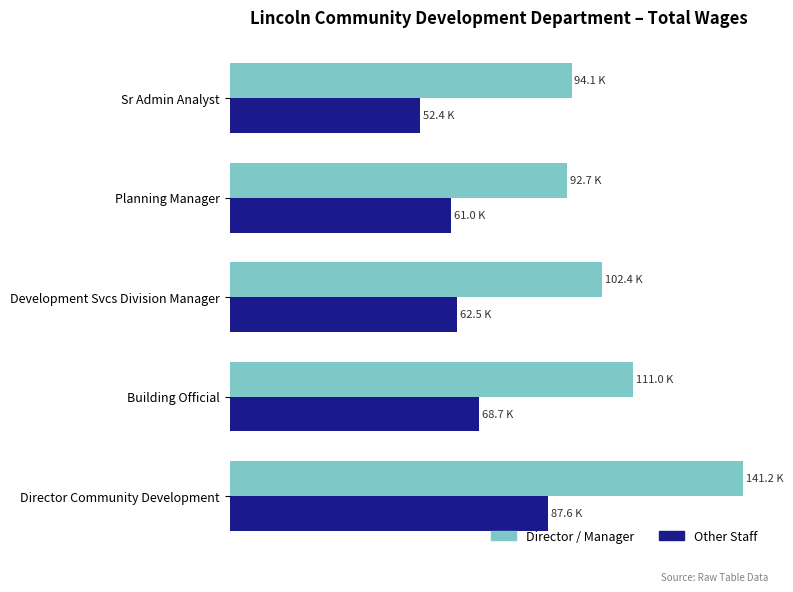

What are all the series names shown in the legend?

Director / Manager, Other Staff